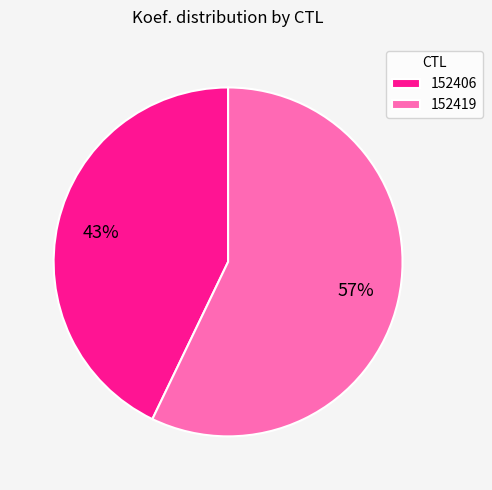

What is the ratio of the value at 152419 to the value at 152406?

1.3